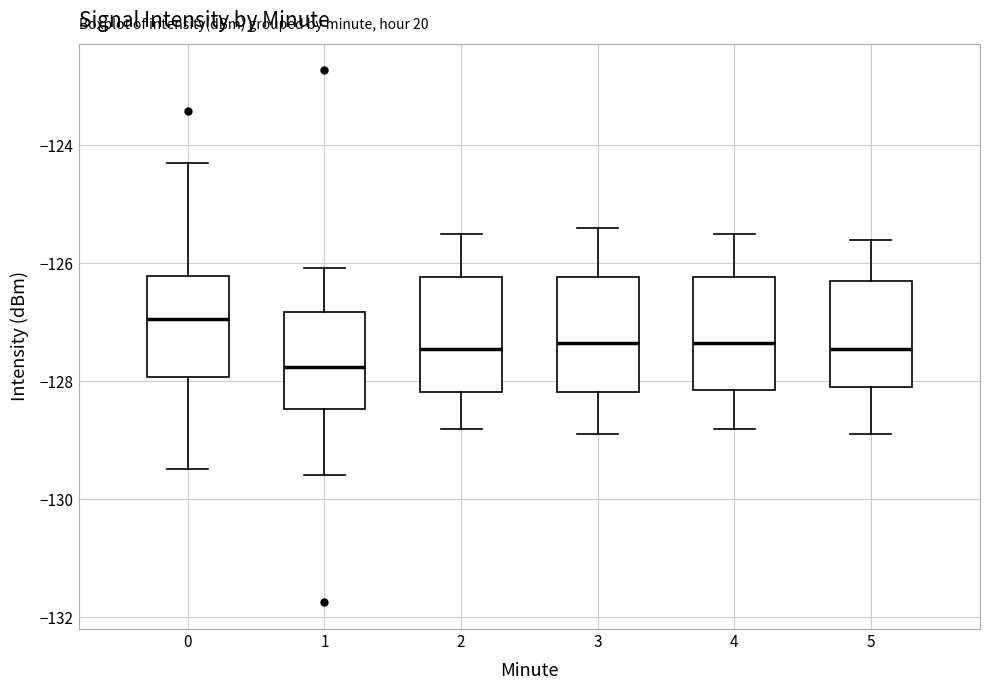

Which box's median line is the lowest?

1